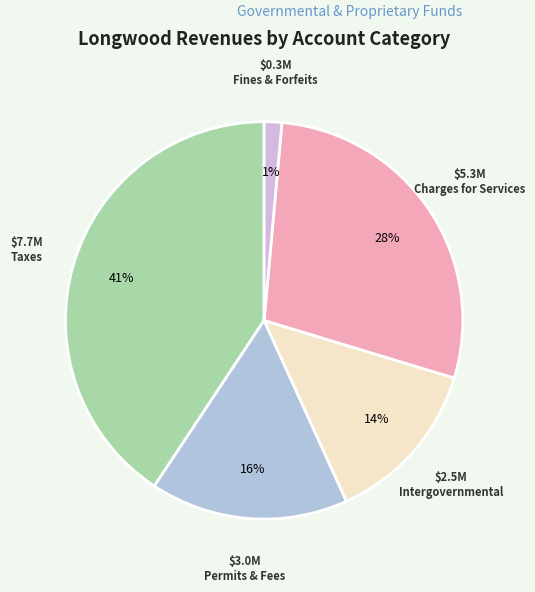

How many segments does this pie chart have?

5